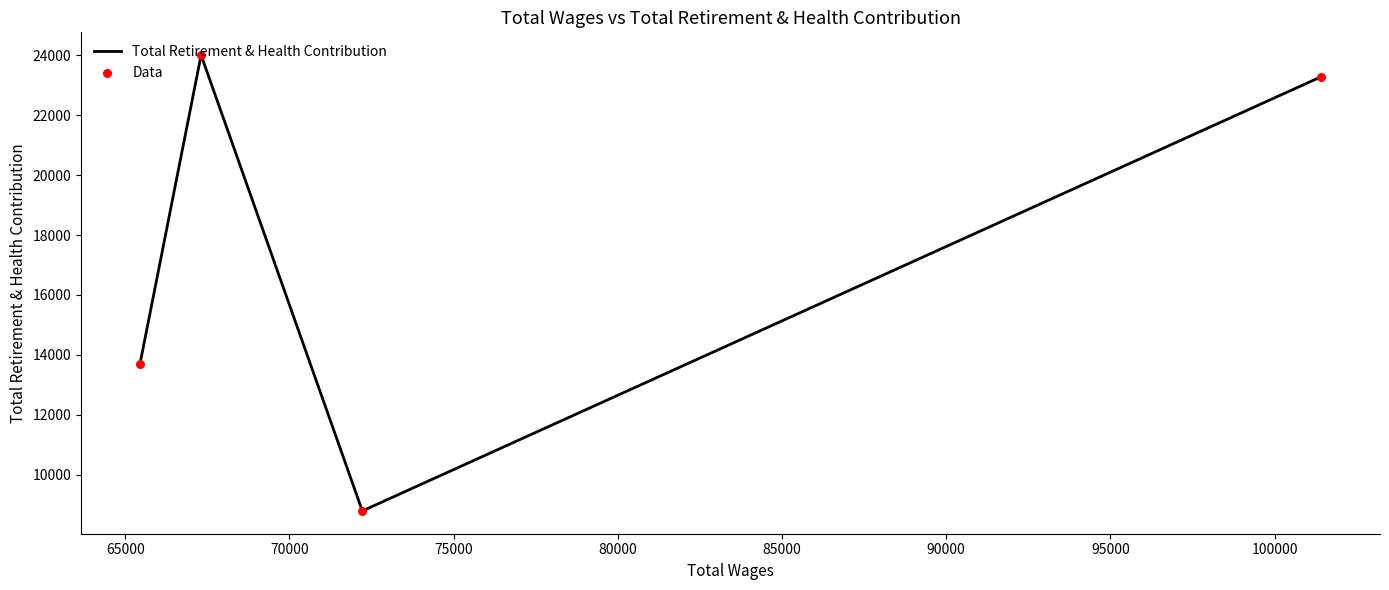

What is the sum of all values?

69784